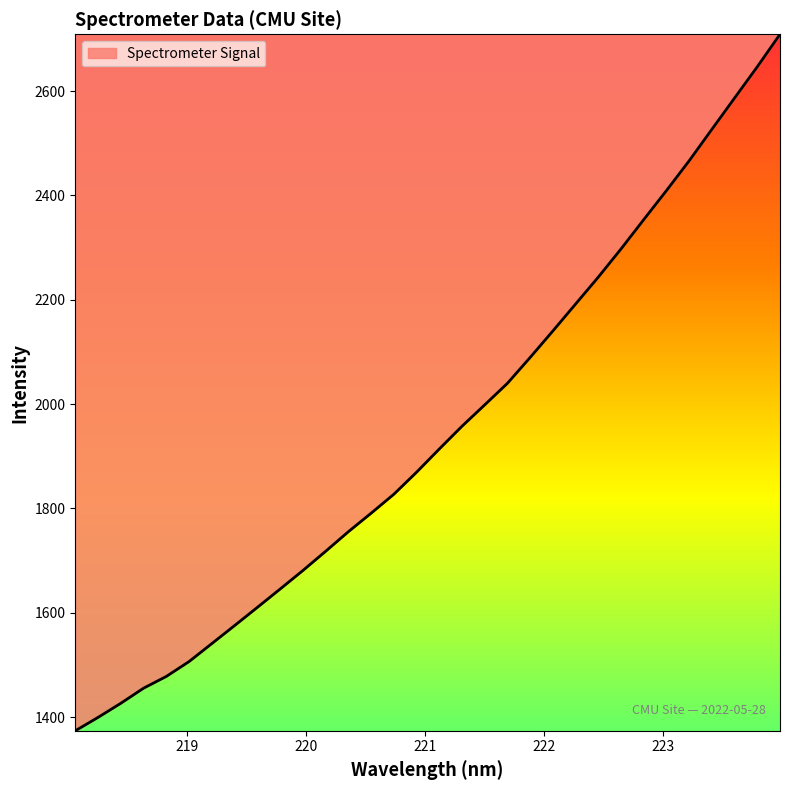

How many values are below 1913?

16